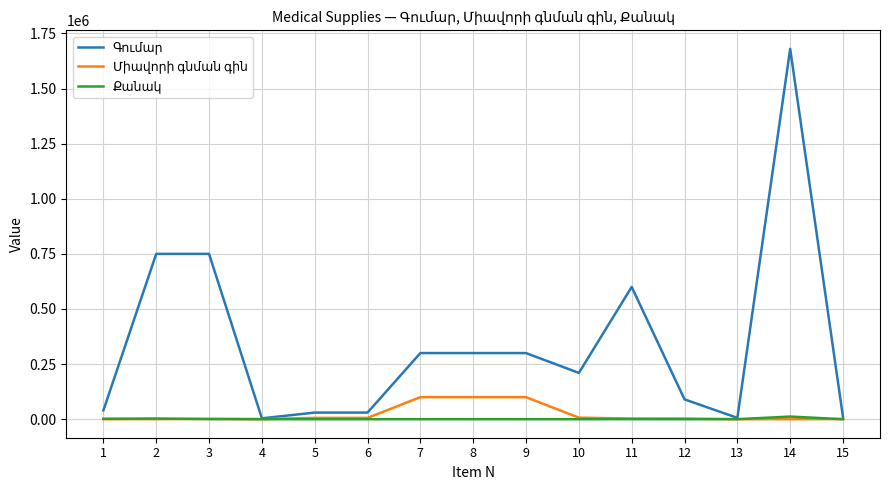

How many lines are shown in the chart?

3